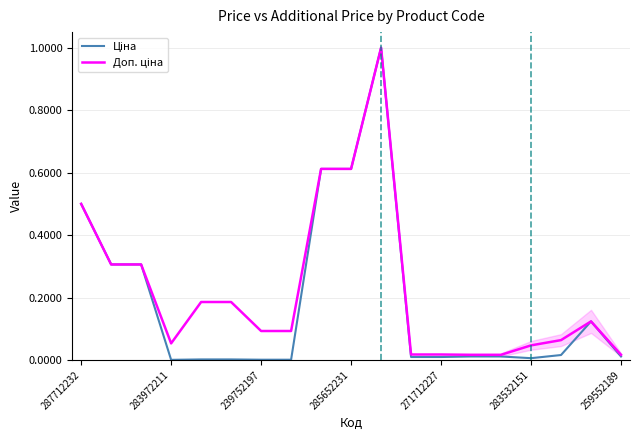

What is the average value of the Ціна series?

0.2